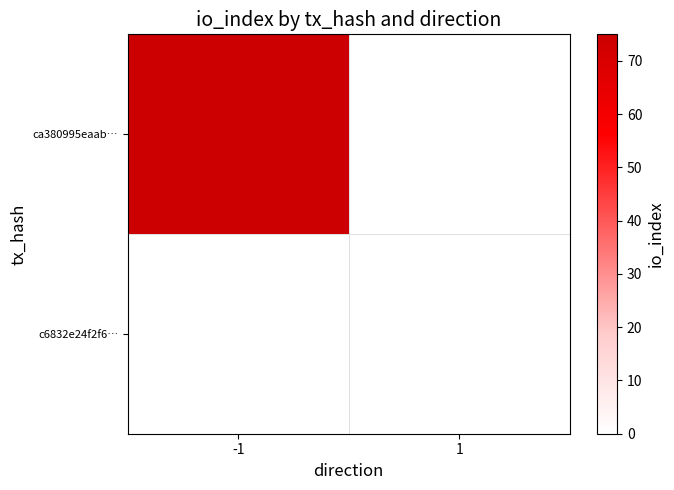

Between -1 and 1, which series saw the biggest shift?

ca380995eaab…